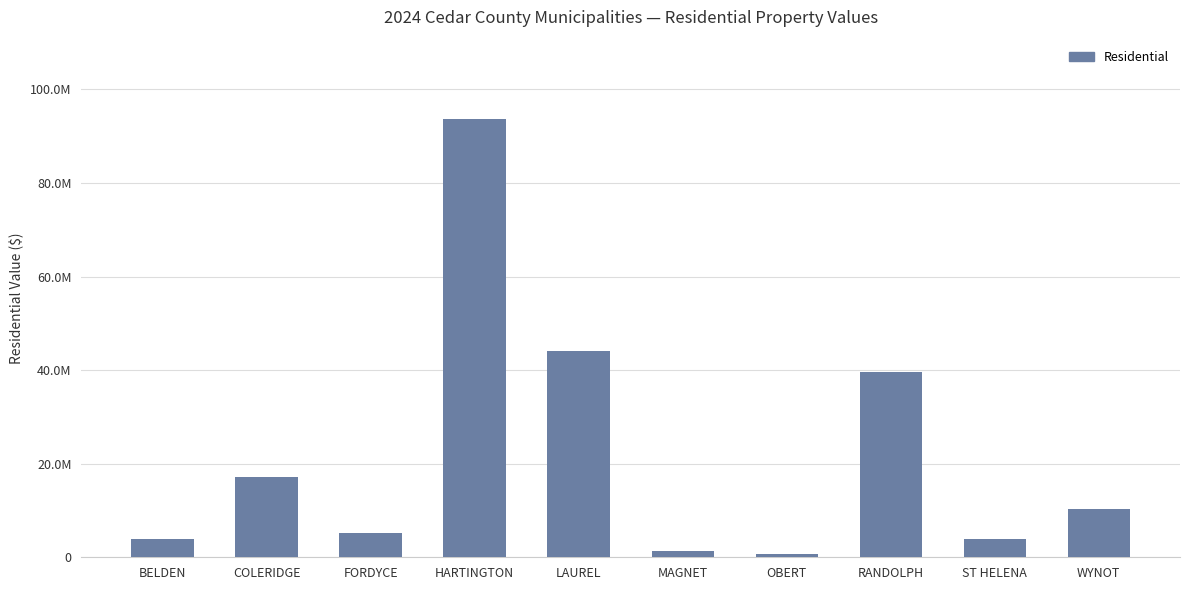

Does the chart contain any negative values?

No